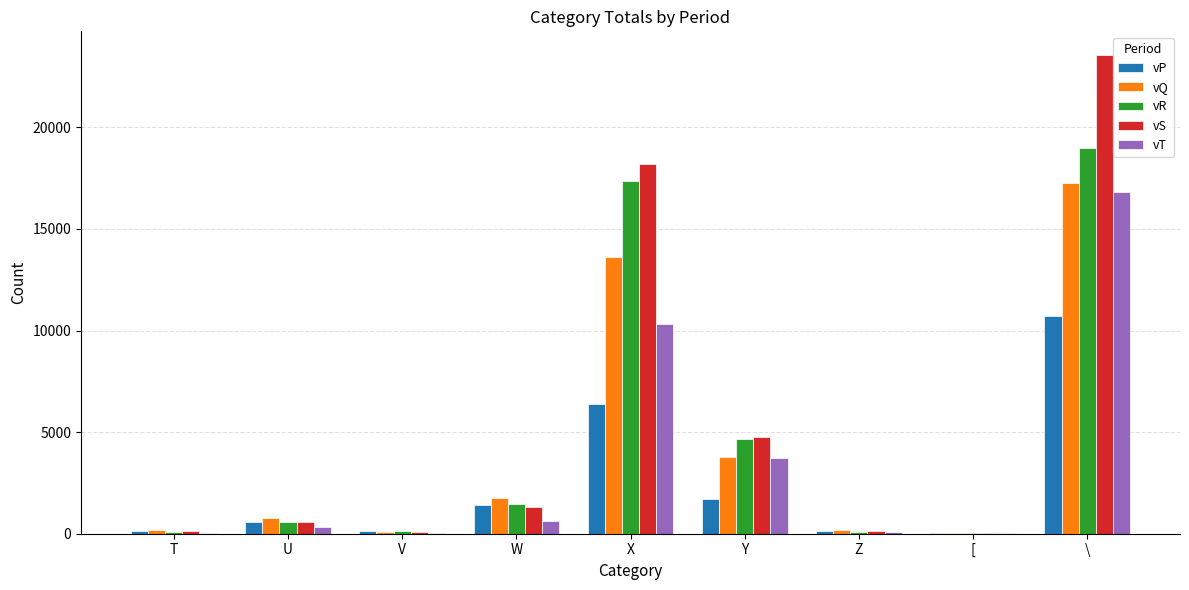

Which series has the largest range (max minus min)?

vS